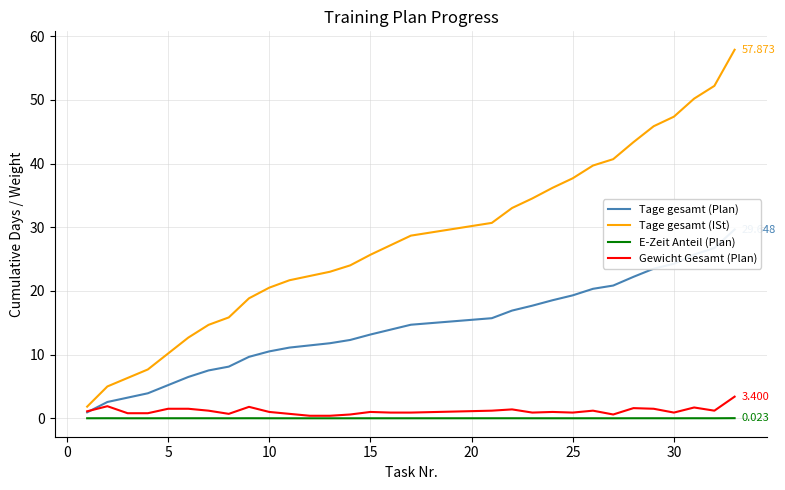

Which series has the largest total across all categories?

Tage gesamt (ISt)